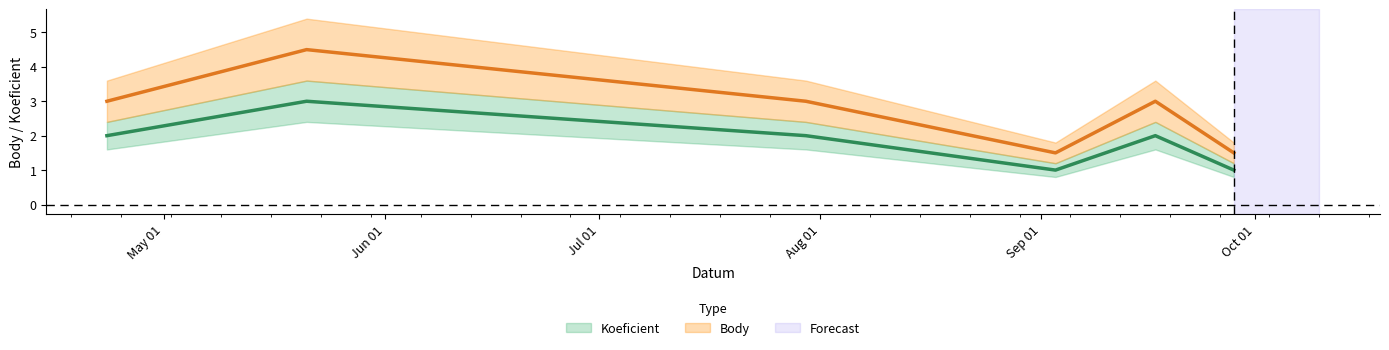

What is the greatest value displayed?

4.5